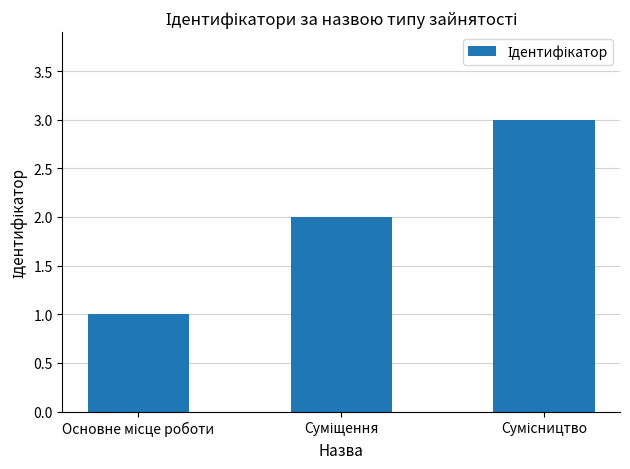

What is the maximum value shown in the chart?

3